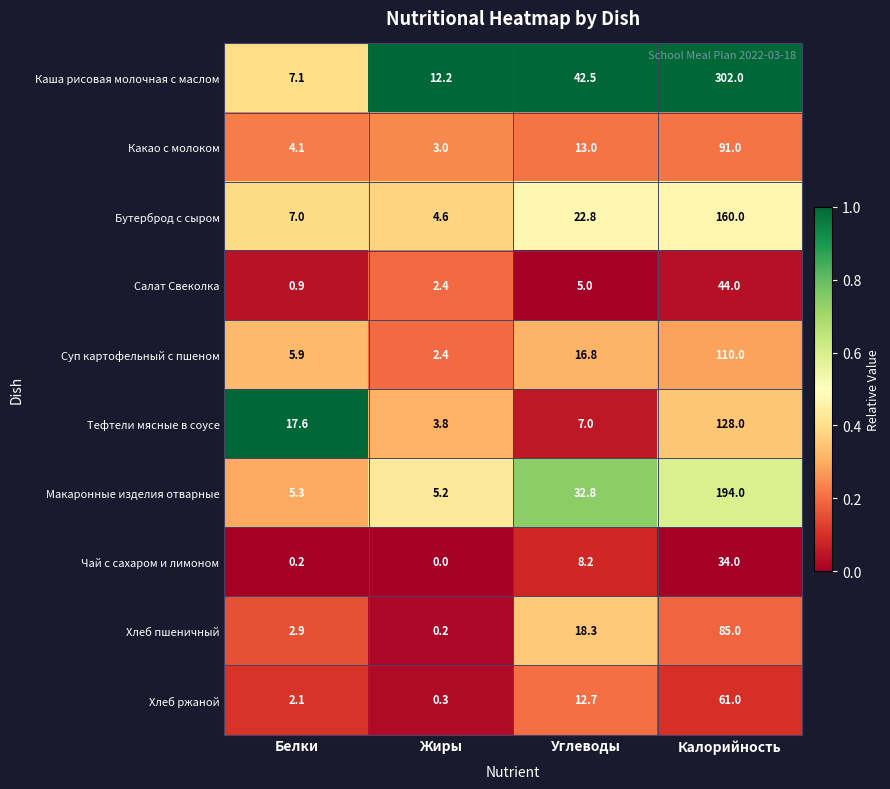

Which series has the largest total across all categories?

Каша рисовая молочная с маслом